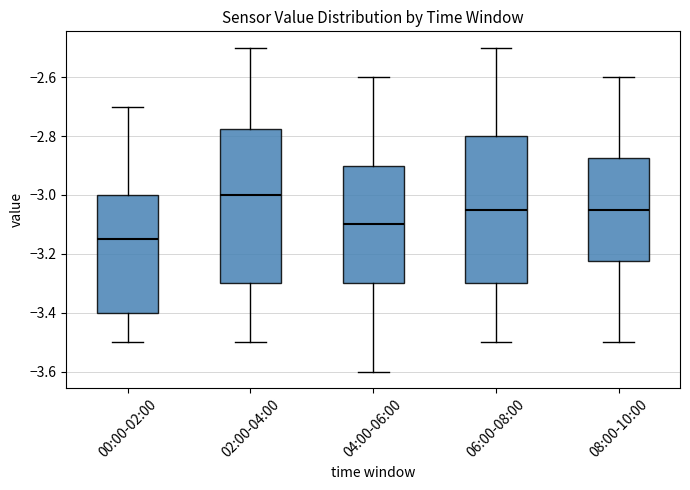

Reading left to right, read every box against the y-axis: the position of its median line, the range the box covers, and the ends of its whiskers. The values are not printed on the chart, so give them approximately, as read against the axis.

00:00-02:00: median -3.14, box -3.40 to -3.00, whiskers -3.50 to -2.70
02:00-04:00: median -3.00, box -3.30 to -2.78, whiskers -3.50 to -2.50
04:00-06:00: median -3.10, box -3.30 to -2.90, whiskers -3.60 to -2.60
06:00-08:00: median -3.04, box -3.30 to -2.80, whiskers -3.50 to -2.50
08:00-10:00: median -3.04, box -3.22 to -2.88, whiskers -3.50 to -2.60